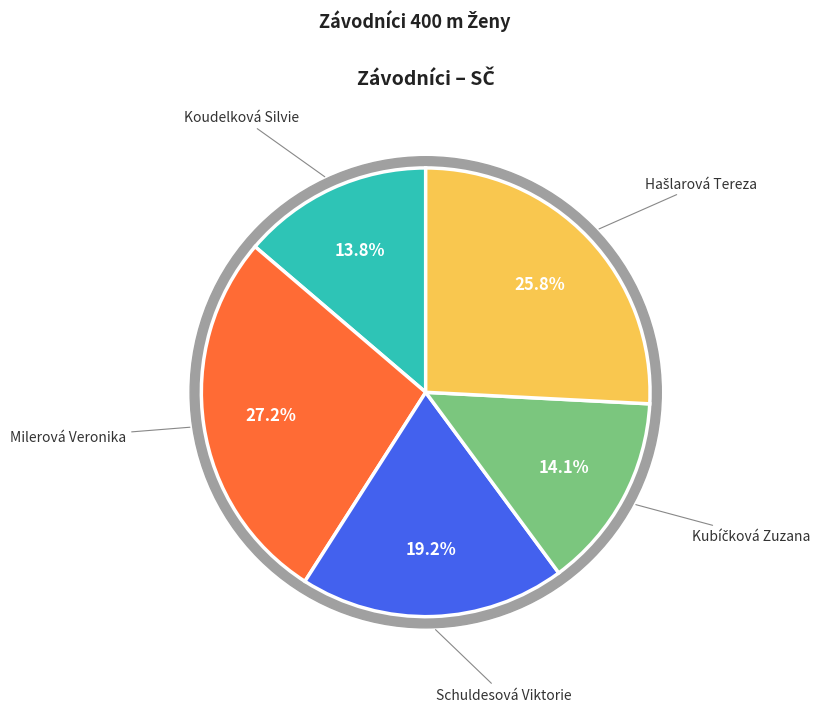

Rank the categories by value from highest to lowest.

Milerová Veronika, Hašlarová Tereza, Schuldesová Viktorie, Kubíčková Zuzana, Koudelková Silvie